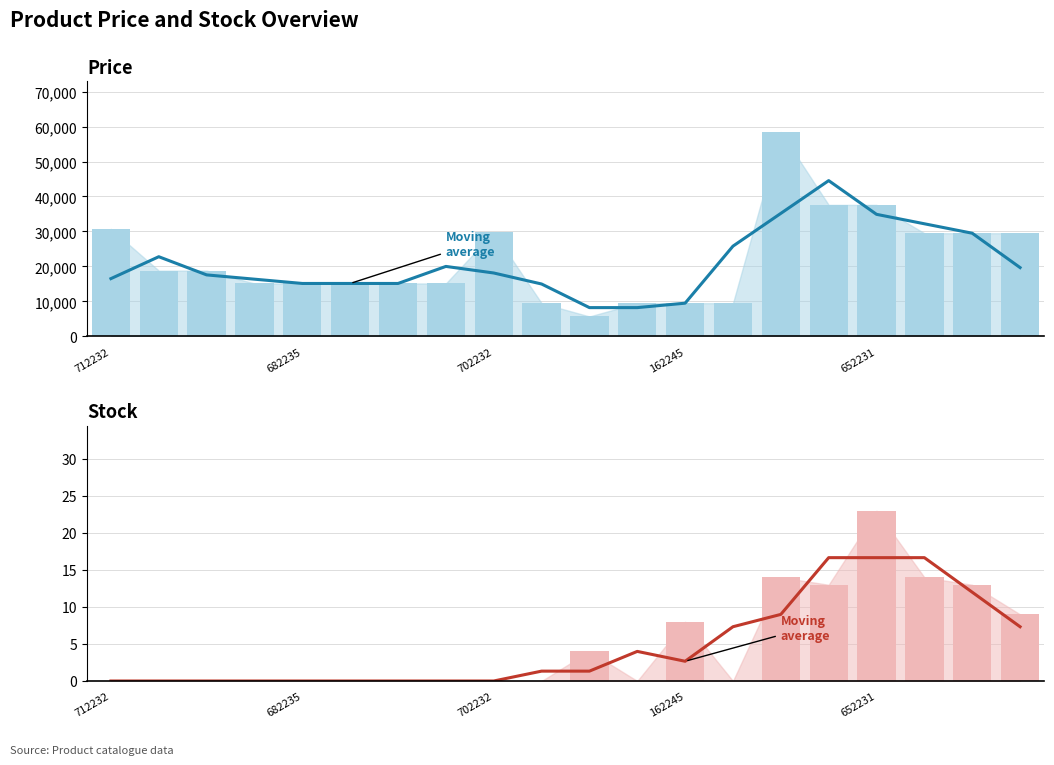

List the series in order of their peak value, highest first.

Price (bar), Price (avg), Stock (bar), Stock (avg)